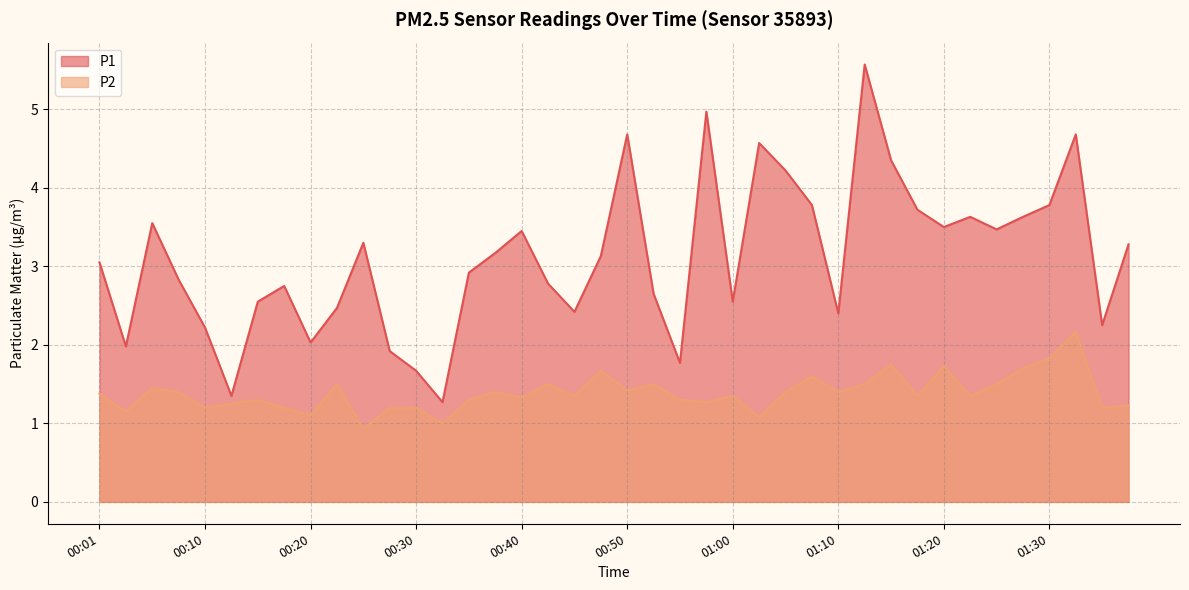

Reading left to right, what are all the values shown in this chart?

P1: 3.0	2.0	3.5	2.8	2.2	1.4	2.5	2.8	2.0	2.5	3.3	1.9	1.7	1.3	2.9	3.2	3.5	2.8	2.4	3.1	4.7	2.6	1.8	5.0	2.5	4.6	4.2	3.8	2.4	5.6	4.3	3.7	3.5	3.6	3.5	3.6	3.8	4.7	2.2	3.3
P2: 1.4	1.1	1.4	1.4	1.2	1.2	1.3	1.2	1.1	1.5	0.9	1.2	1.2	1.0	1.3	1.4	1.3	1.5	1.4	1.7	1.4	1.5	1.3	1.3	1.4	1.1	1.4	1.6	1.4	1.5	1.8	1.4	1.7	1.4	1.5	1.7	1.8	2.2	1.2	1.2